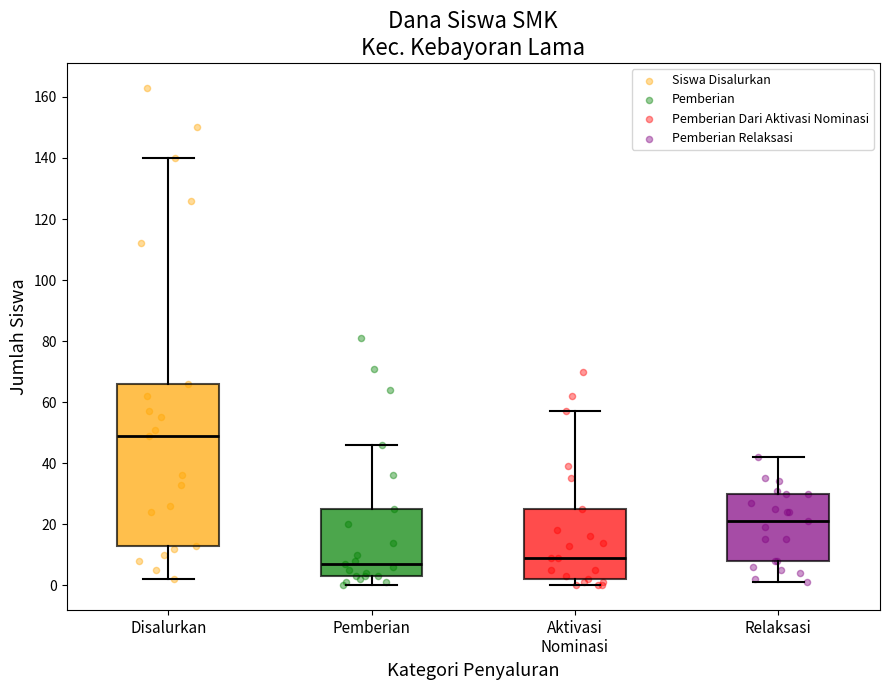

Which box's median line is the highest?

Disalurkan